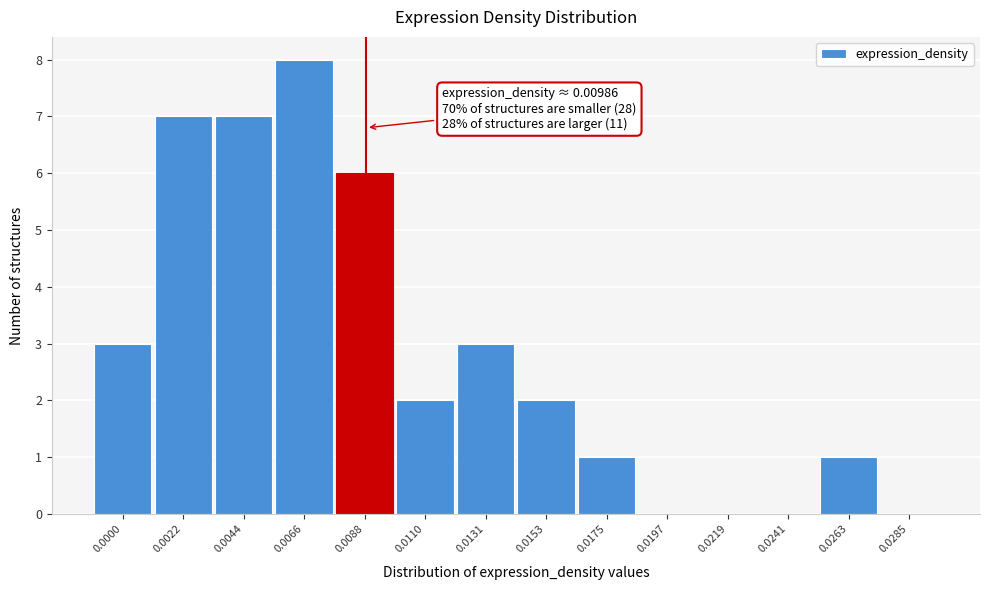

Reading left to right, extract all data points from this chart.

0.0000=3	0.0022=7	0.0044=7	0.0066=8	0.0088=6	0.0110=2	0.0131=3	0.0153=2	0.0175=1	0.0197=0	0.0219=0	0.0241=0	0.0263=1	0.0285=0